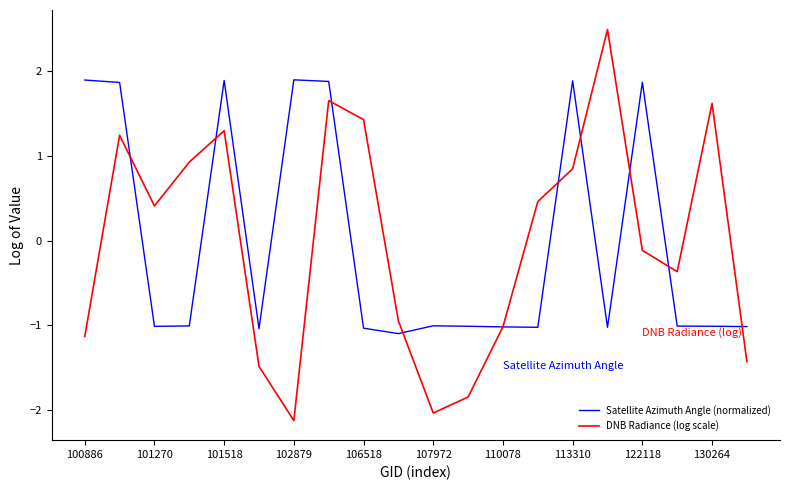

What is the minimum value for Satellite Azimuth Angle (normalized)?

-1.1